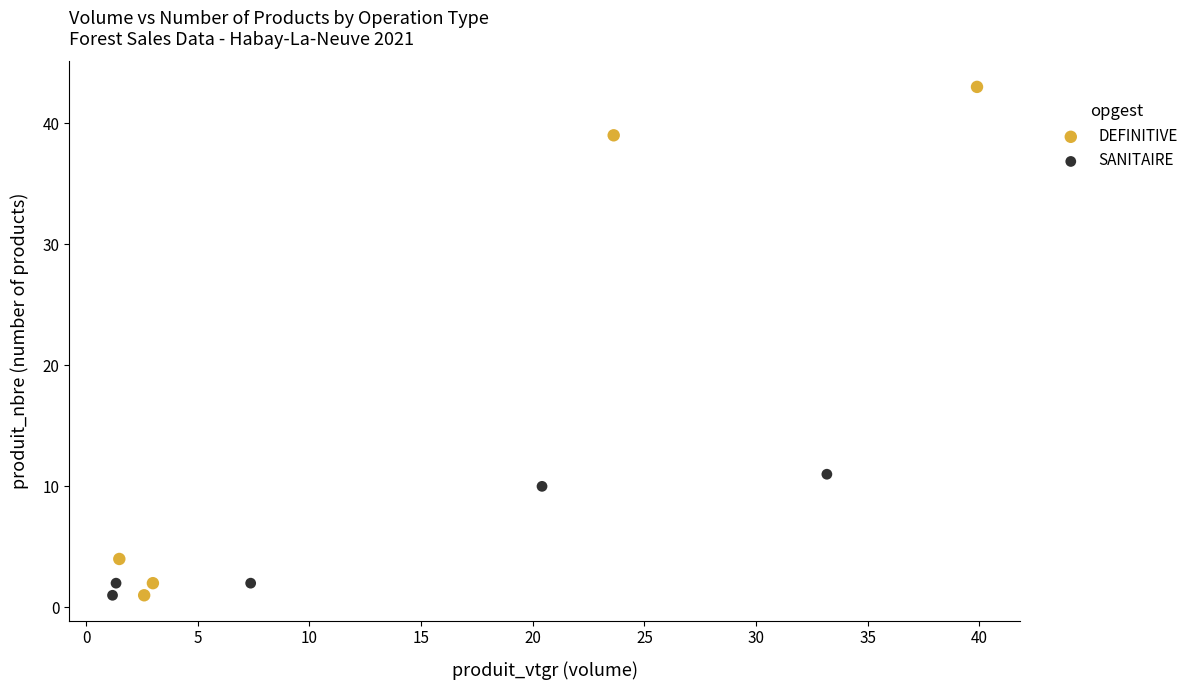

Which series has the widest spread of Y values?

DEFINITIVE